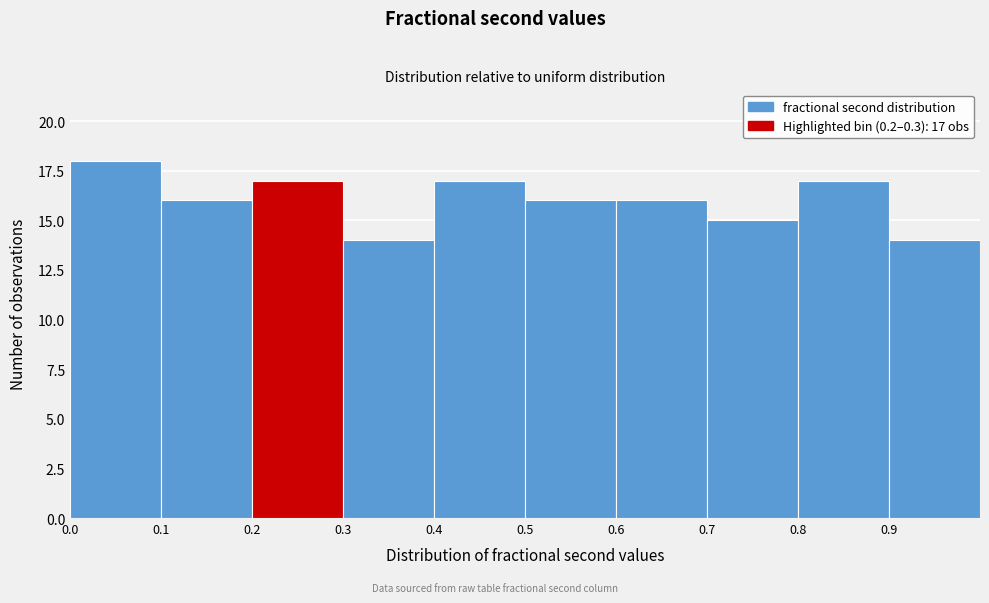

Over which range of the x-axis is the bar tallest?

0.0 to 0.1